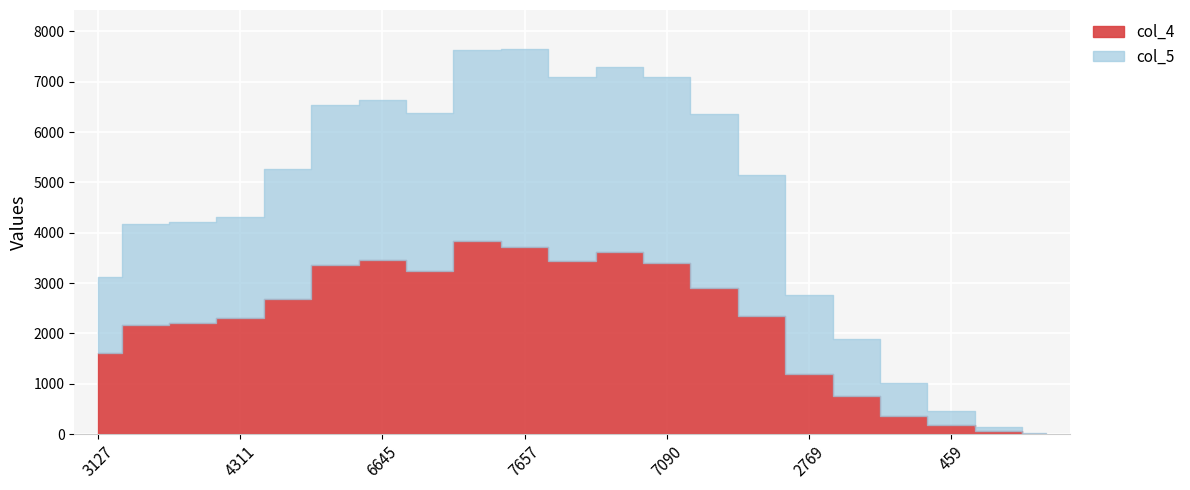

Reading left to right, list all the values displayed in this chart.

col_4: 3127=1604	4182=2173	4216=2201	4311=2301	5265=2687	6530=3354	6645=3461	6380=3244	7638=3829	7657=3720	7100=3445	7299=3620	7090=3400	6353=2902	5142=2354	2769=1191	1896=754	1011=369	459=183	136=66	16=3
col_5: 3127=1523	4182=2009	4216=2015	4311=2010	5265=2578	6530=3176	6645=3184	6380=3136	7638=3809	7657=3937	7100=3655	7299=3679	7090=3690	6353=3451	5142=2788	2769=1578	1896=1142	1011=642	459=276	136=70	16=13